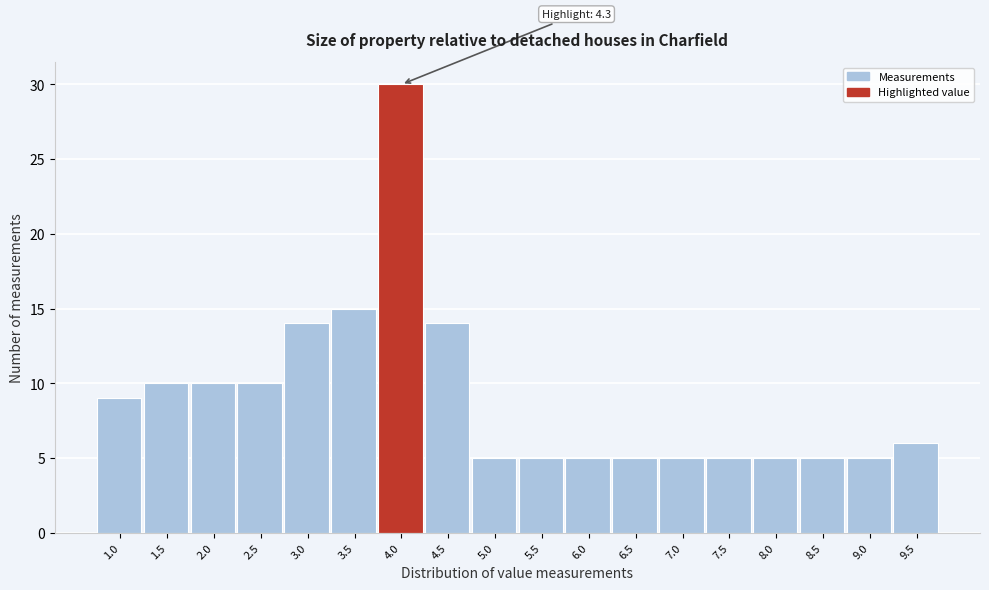

Reading left to right, list all the values displayed in this chart.

9	10	10	10	14	15	30	14	5	5	5	5	5	5	5	5	5	6